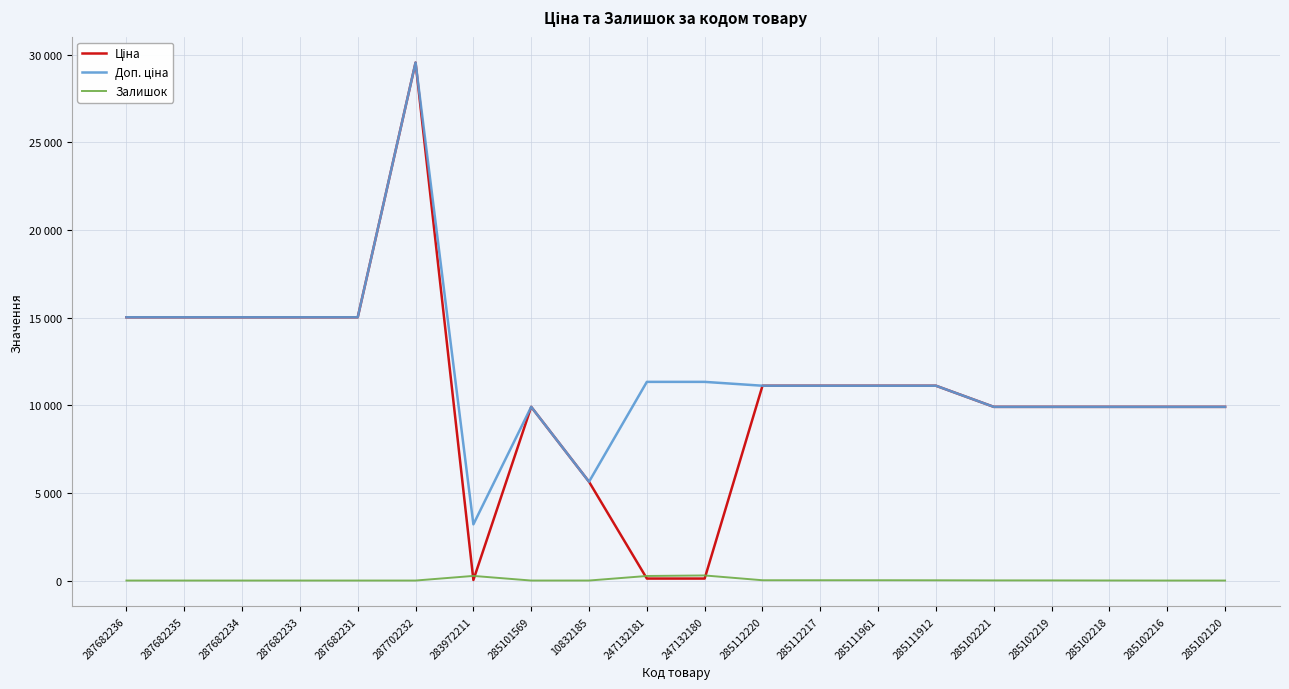

Does the chart display data point markers on the line(s)?

No